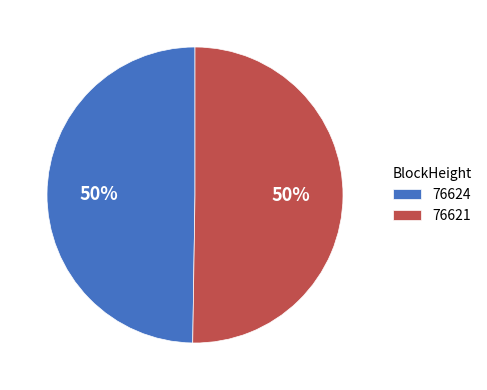

What percentage is the 76621 slice, to the nearest percent?

50%